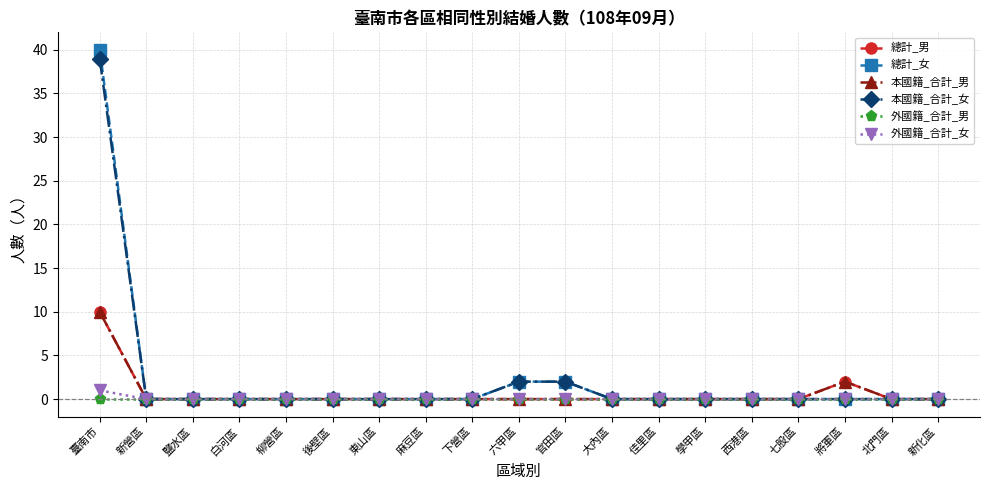

True or false: 本國籍_合計_男 and 本國籍_合計_女 cross at least once.

False